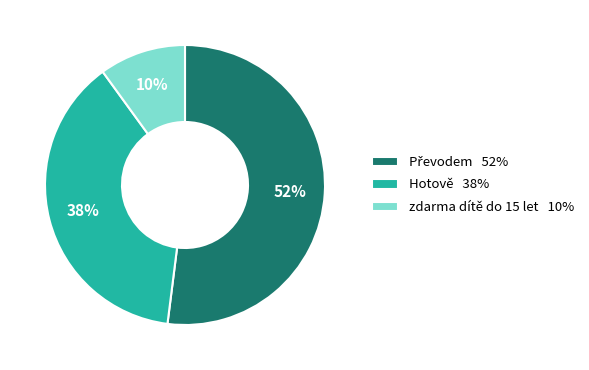

What percentage is the Hotově 38% slice, to the nearest percent?

38%